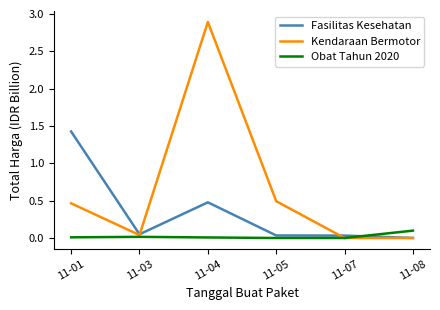

At how many categories does at least one series exceed 2?

1